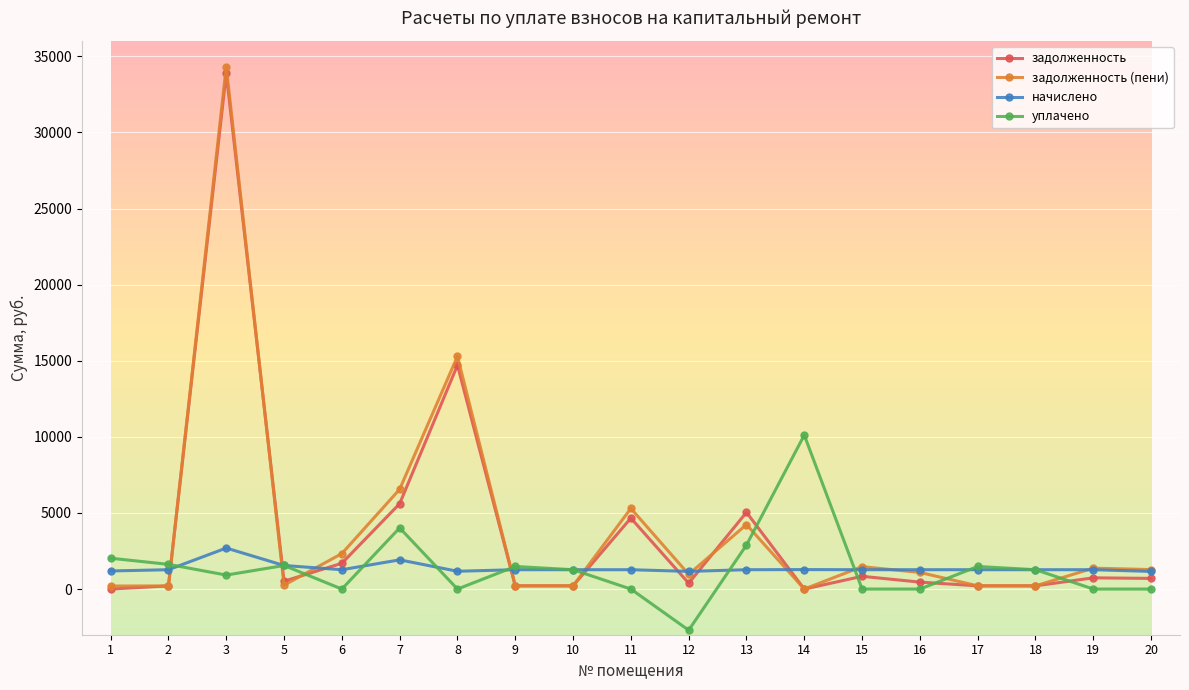

Where is the first local maximum for задолженность (пени)?

3